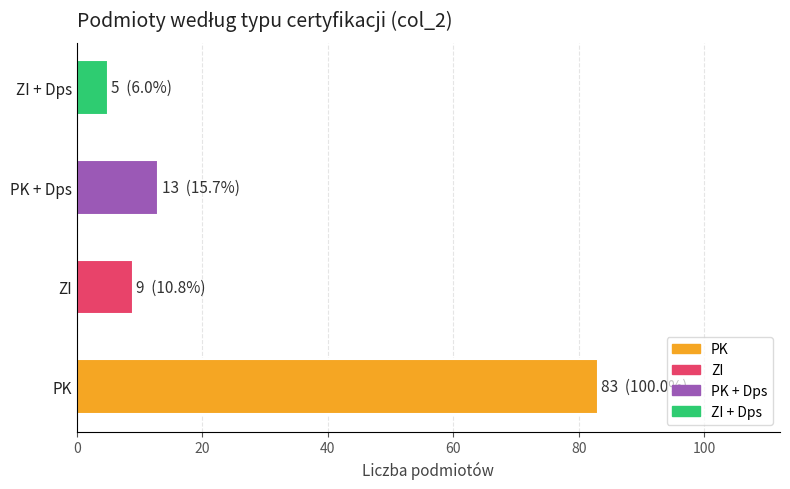

Rank the categories by value from highest to lowest.

PK, PK + Dps, ZI, ZI + Dps